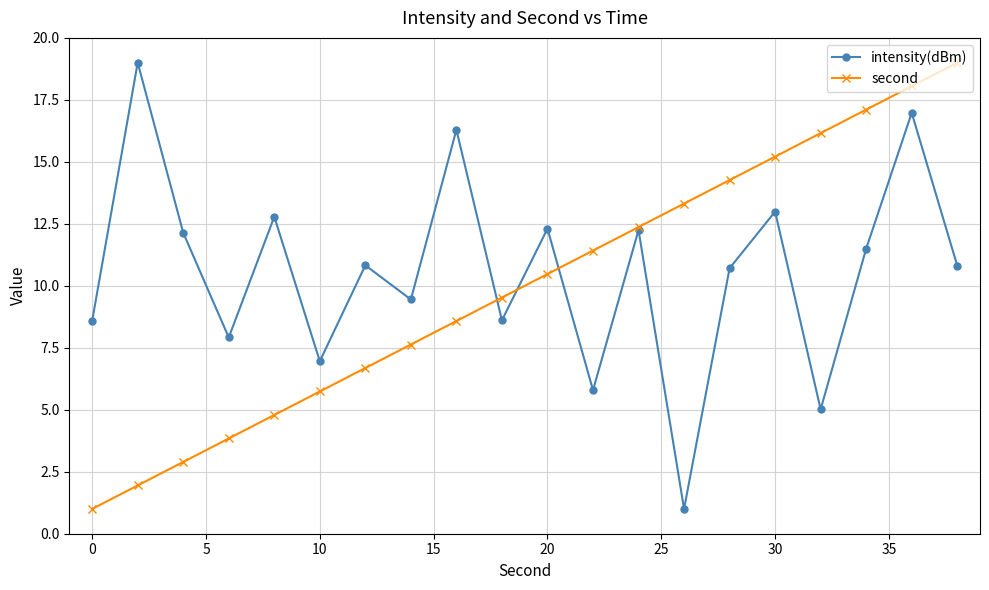

What is the value of the intensity(dBm) point at the 19th from the left?

17.0